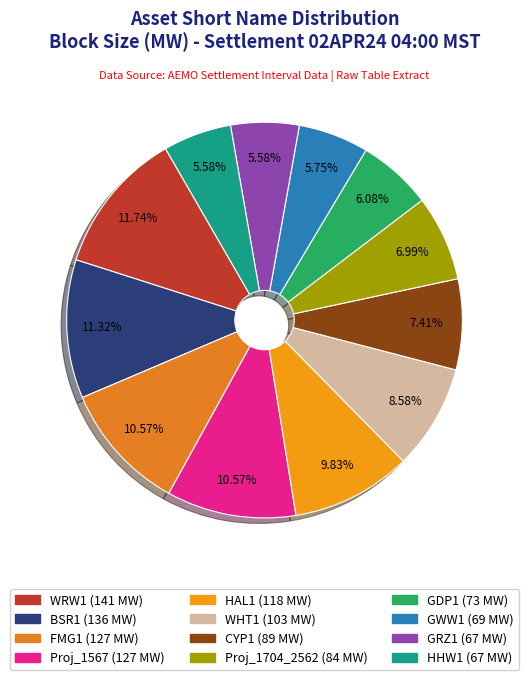

To the nearest percent, what percentage of the pie is GDP1?

6%